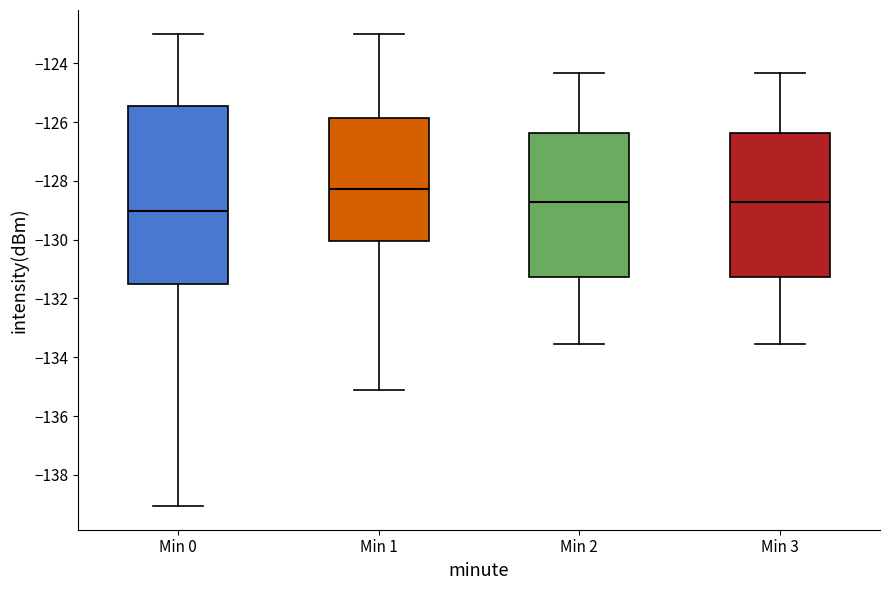

Reading left to right, read every box against the y-axis: the position of its median line, the range the box covers, and the ends of its whiskers. The values are not printed on the chart, so give them approximately, as read against the axis.

Min 0: median -129.0, box -131.6 to -125.4, whiskers -139.0 to -123.0
Min 1: median -128.2, box -130.0 to -125.8, whiskers -135.2 to -123.0
Min 2: median -128.8, box -131.2 to -126.4, whiskers -133.6 to -124.4
Min 3: median -128.8, box -131.2 to -126.4, whiskers -133.6 to -124.4